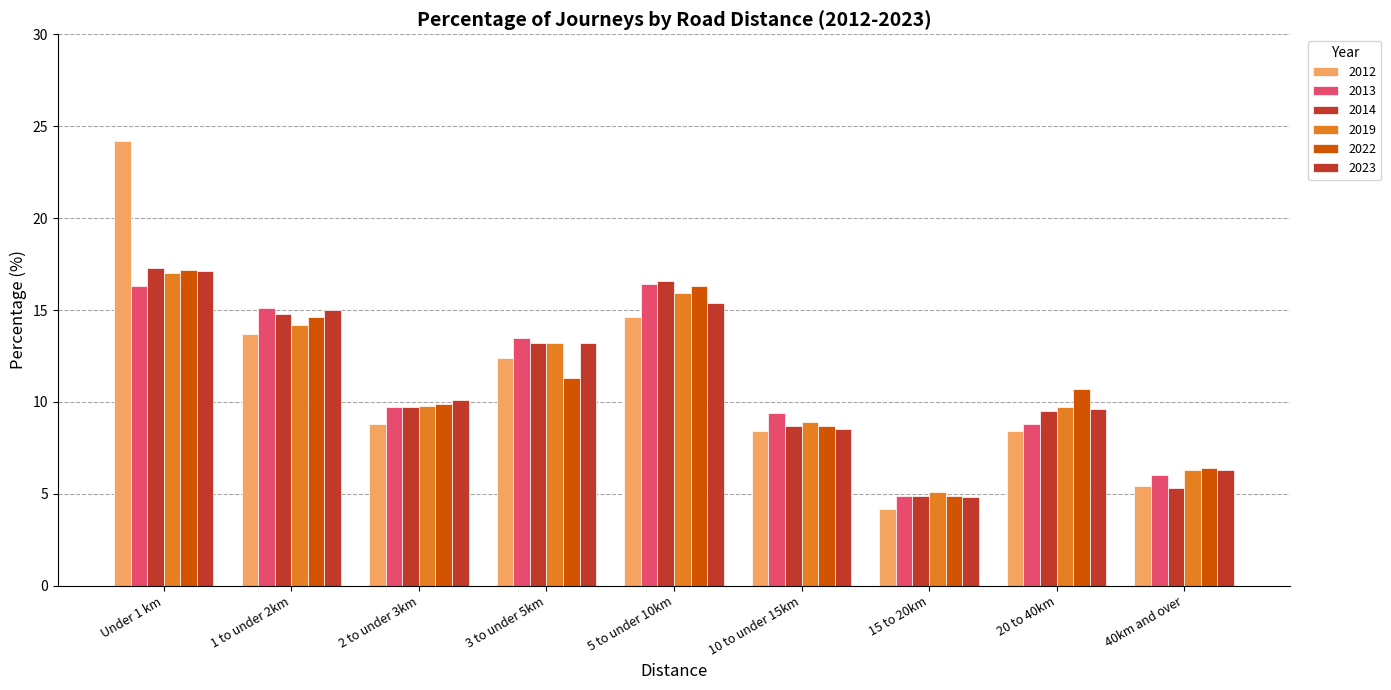

Is it true that 2022 equals 14.2 at 2 to under 3km?

False